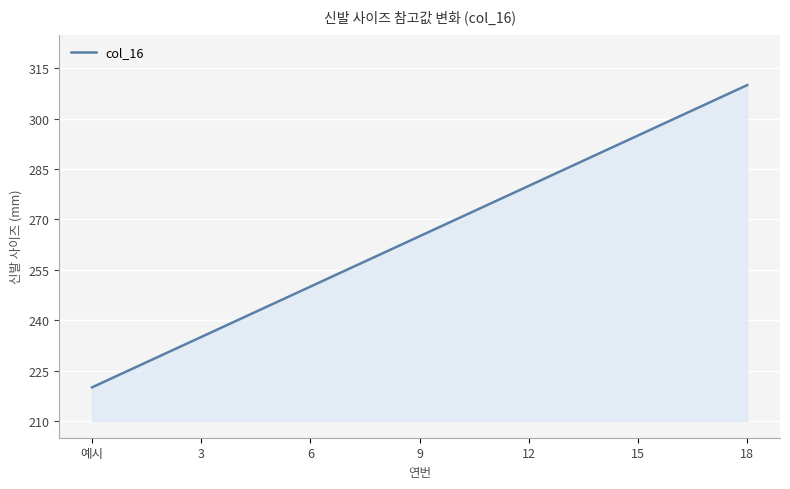

What is the minimum value shown in the chart?

220